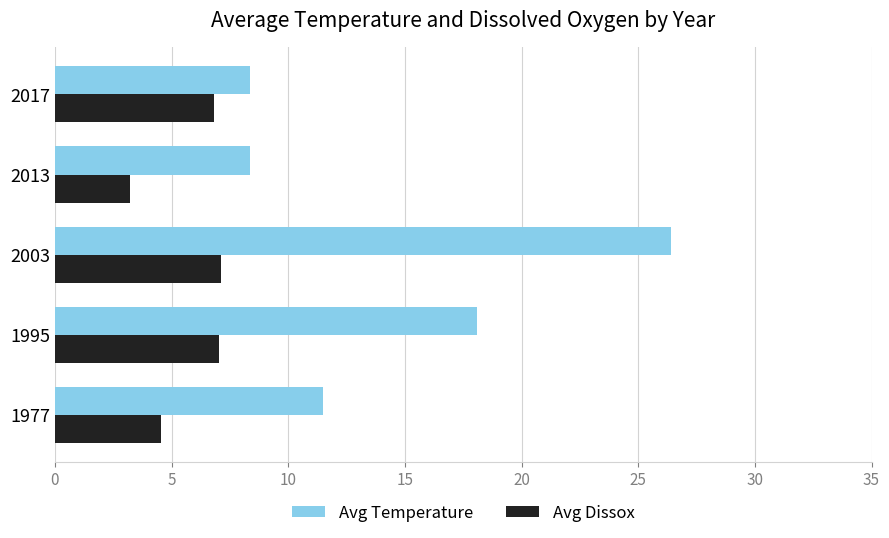

Rank the series by their average value, from lowest to highest.

Avg Dissox, Avg Temperature